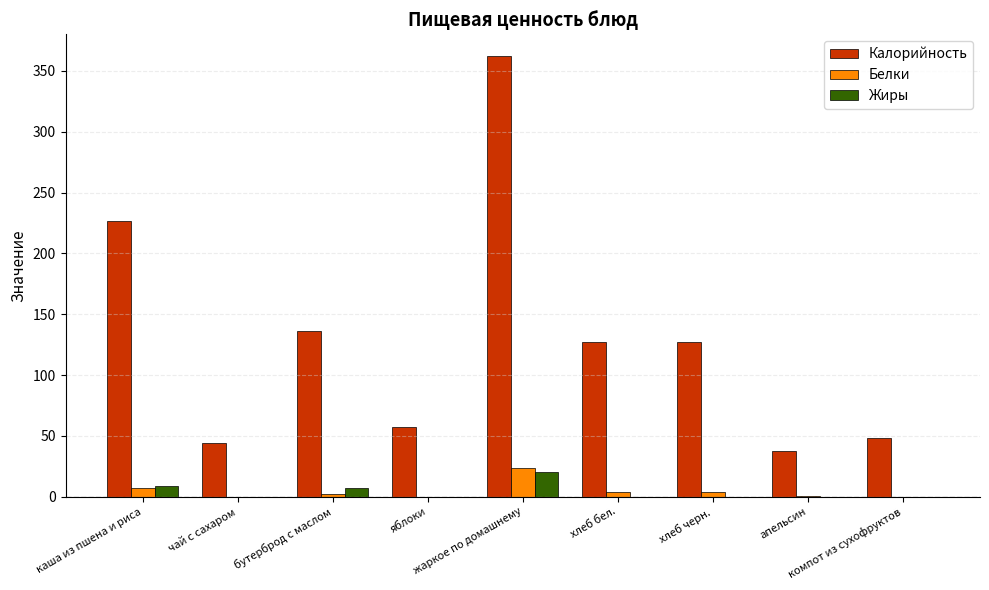

What is the highest value of the Калорийность series?

362